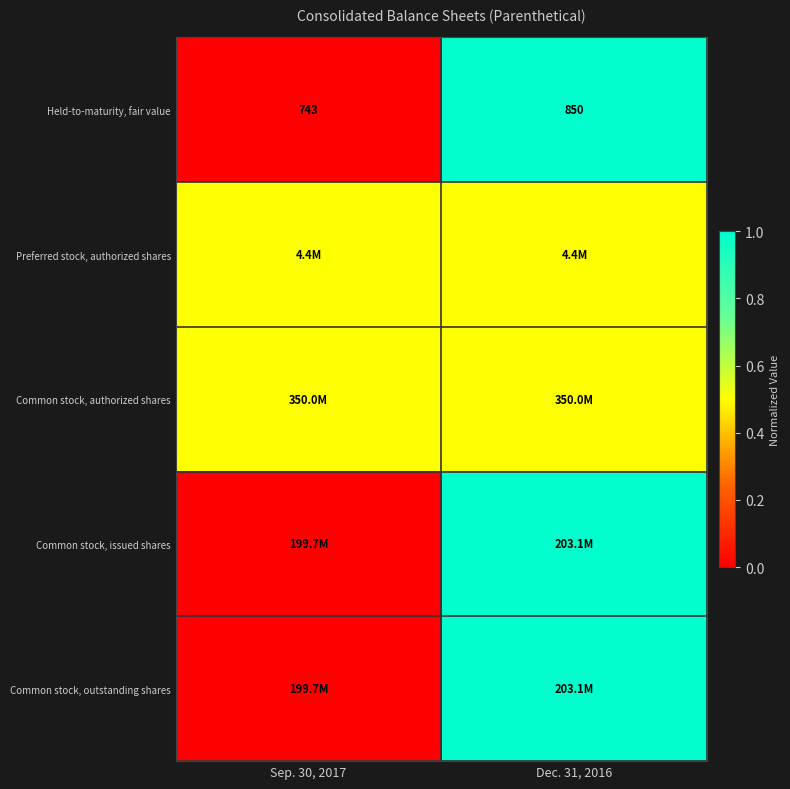

Is it true that Held-to-maturity, fair value equals 1029.7 at Sep. 30, 2017?

False